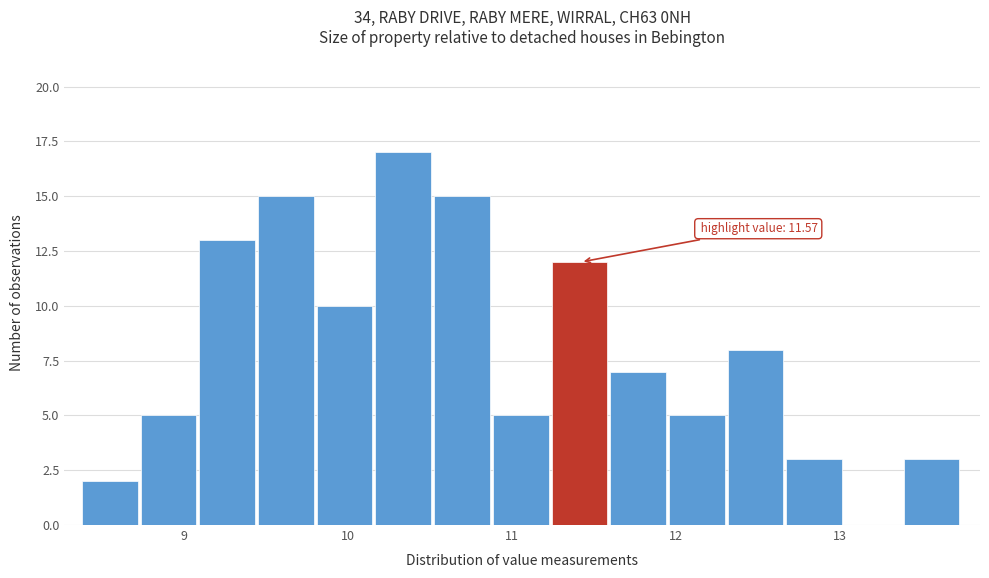

Around what value on the x-axis is the tallest bar? Give the approximate position of its centre, as read against the axis.

10.3